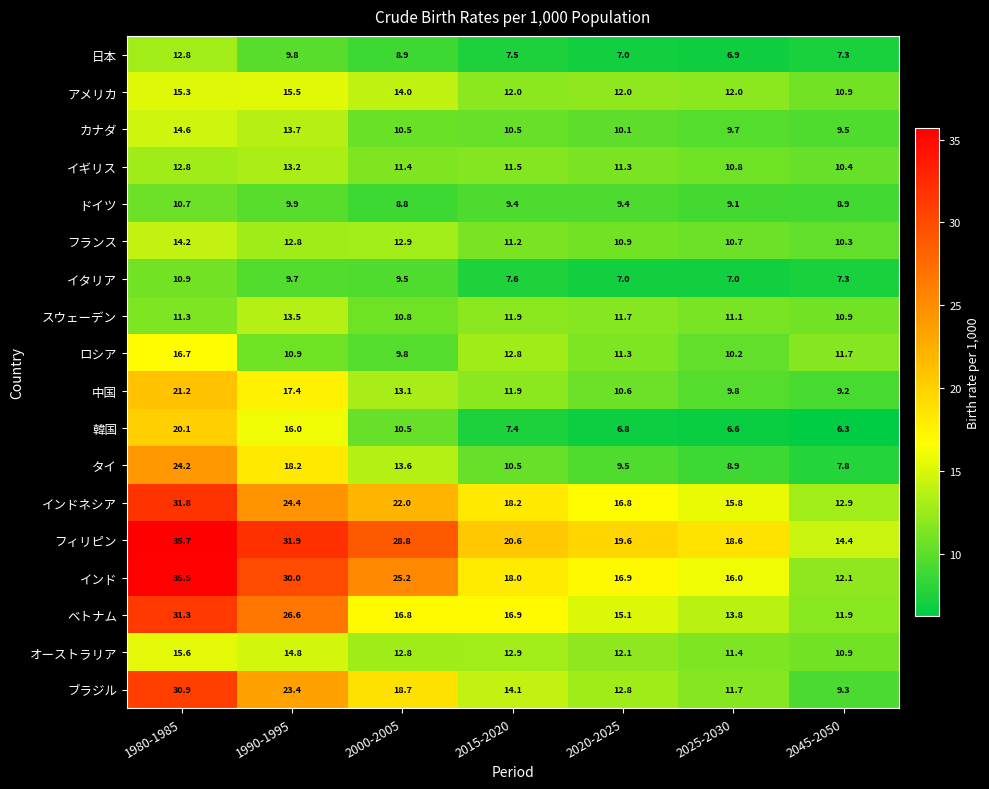

What is the difference between the イタリア values at 2000-2005 and 1980-1985?

1.4